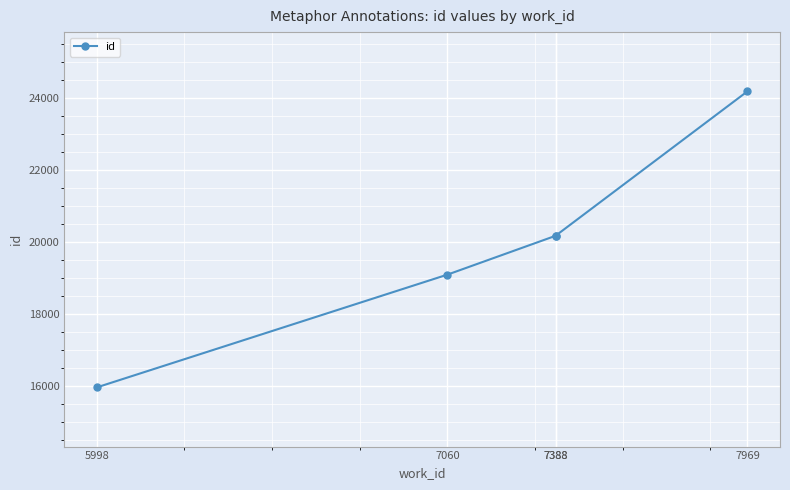

At which category does the chart reach its minimum across all series?

5998